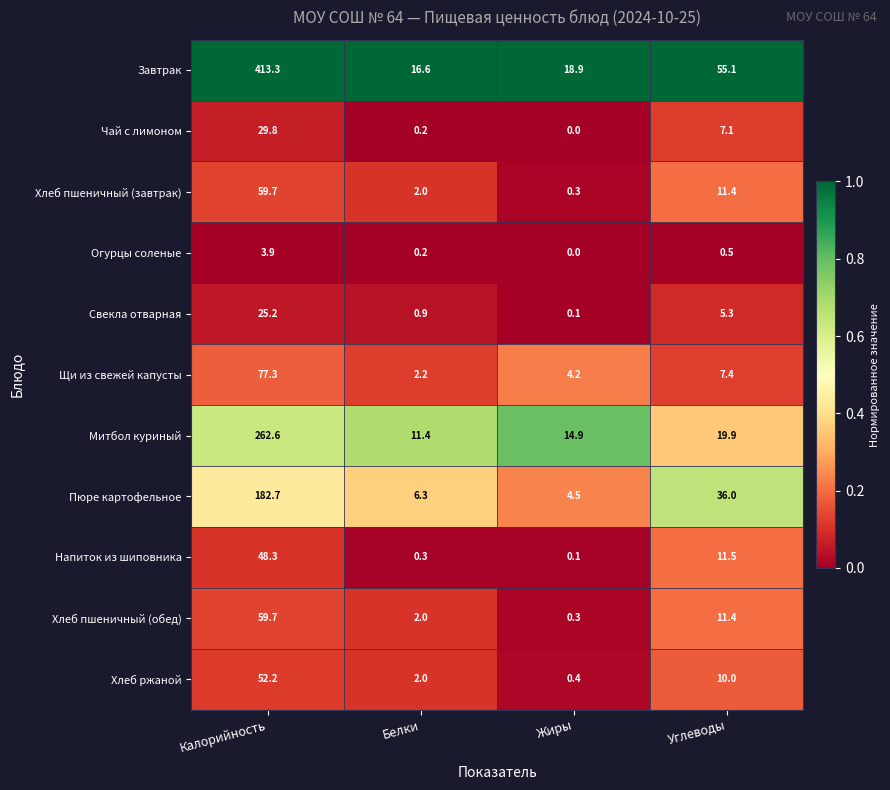

Which category has the lowest value across all series?

Жиры